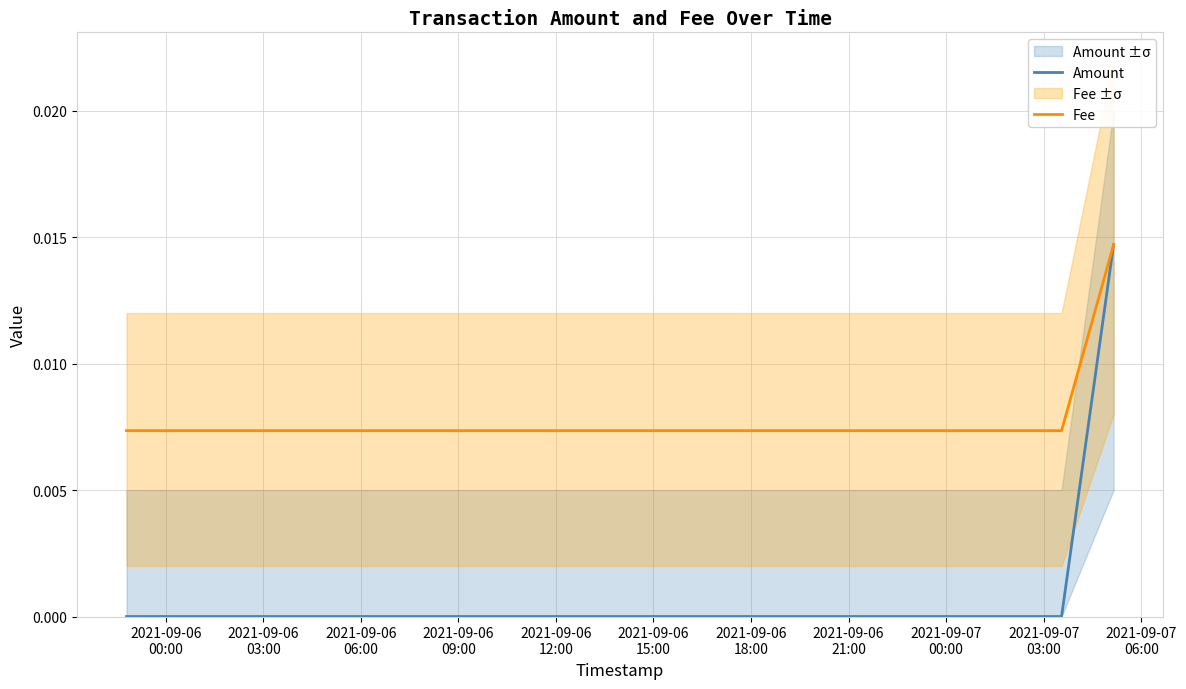

Is this an area chart (filled region under the line)?

No